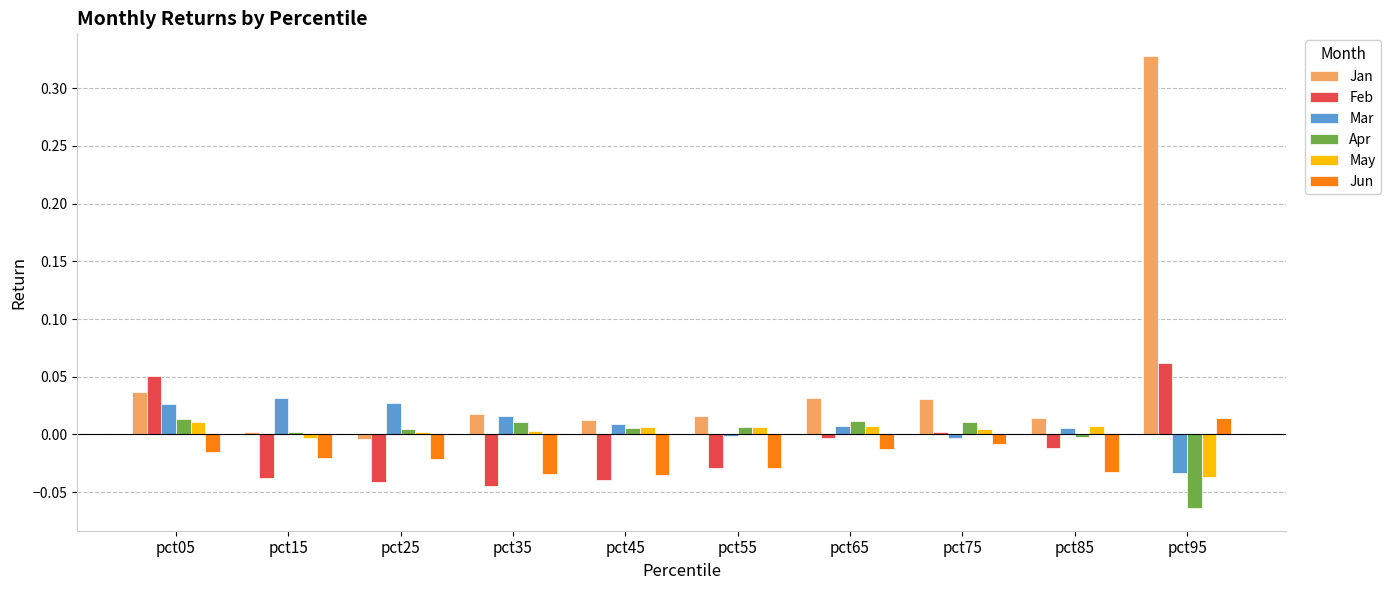

Between pct05 and pct25, which series saw the biggest shift?

Feb